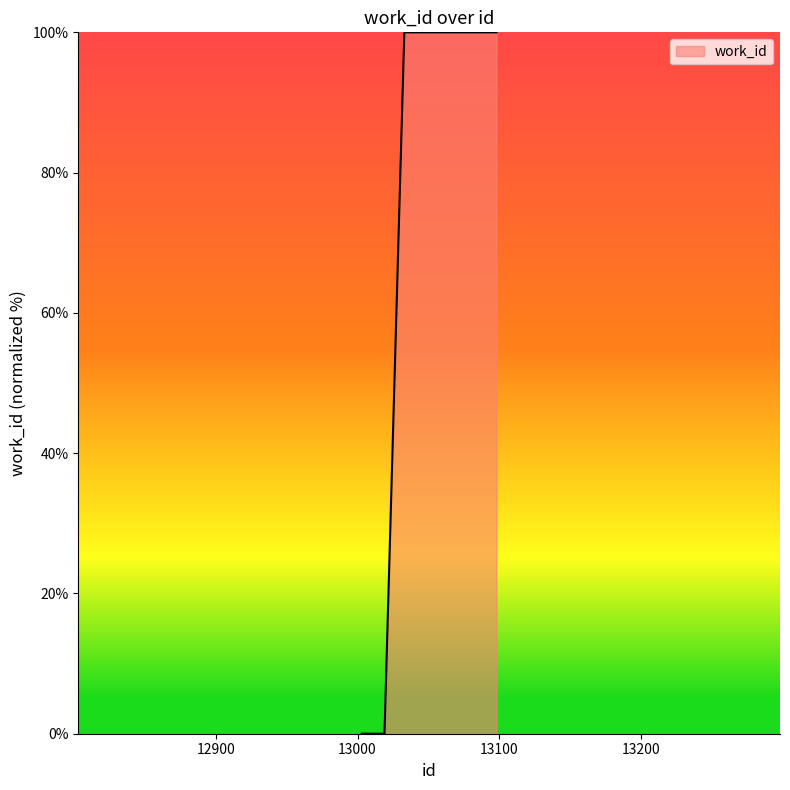

What is the difference between the maximum and minimum values?

100